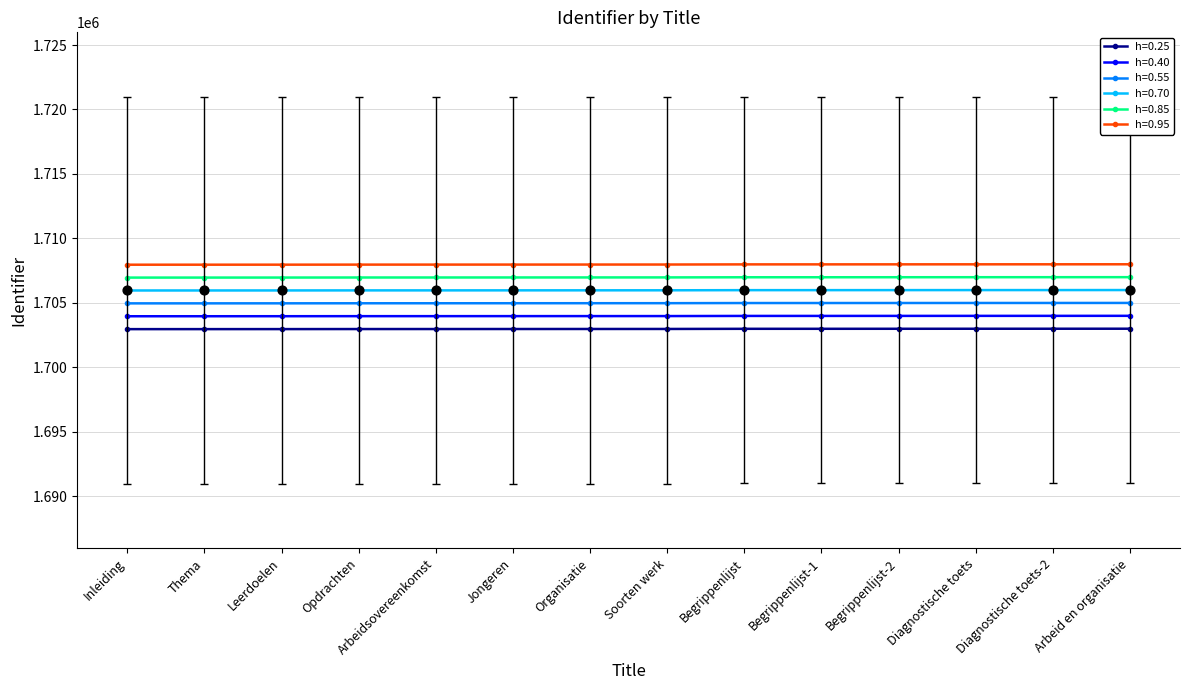

Is the value of h=0.85 at Jongeren greater than the value of h=0.70 at Begrippenlijst-2?

Yes